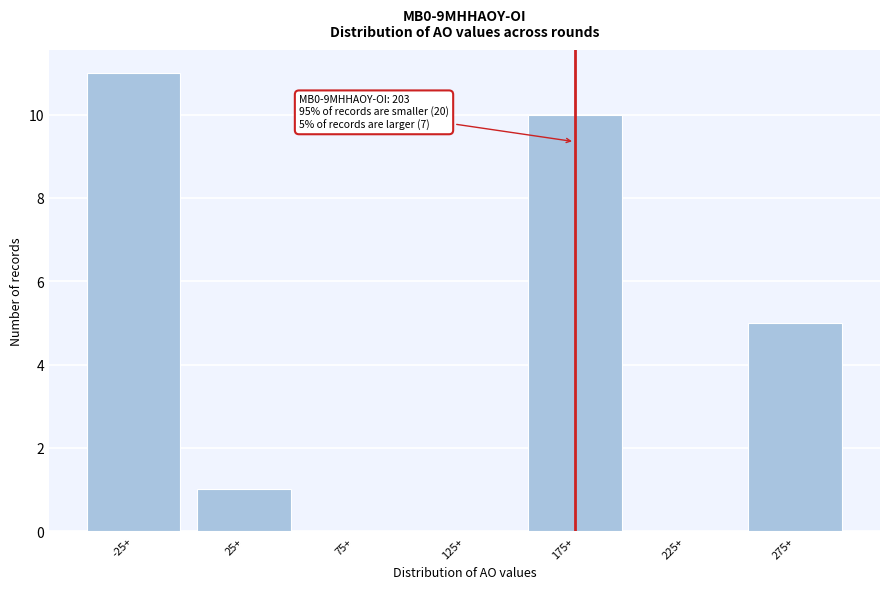

Reading right to left, extract all data points from this chart.

275+=5	225+=0	175+=10	125+=0	75+=0	25+=1	-25+=11